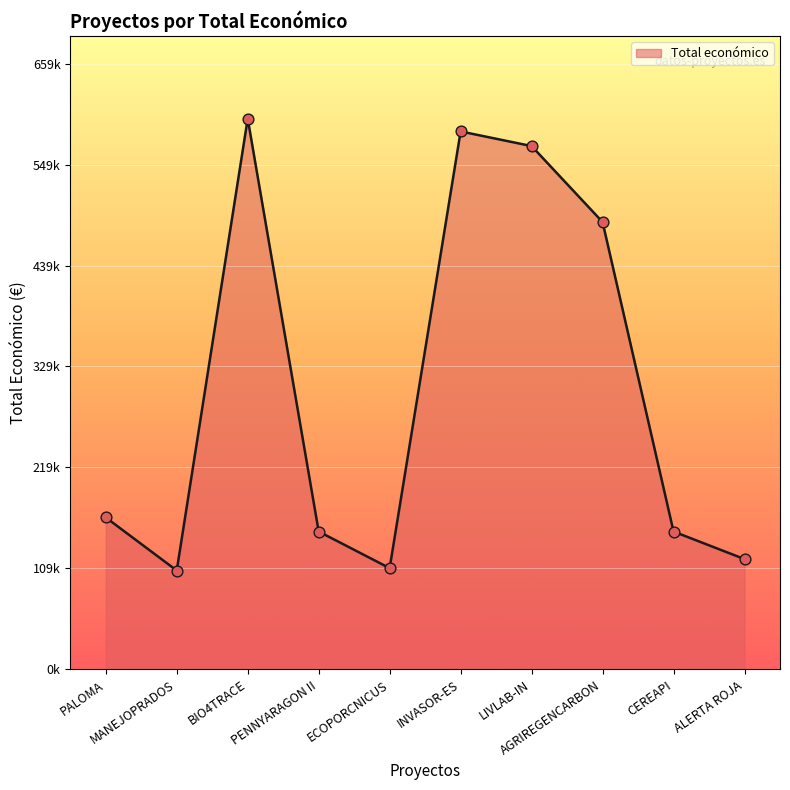

Between MANEJOPRADOS and AGRIREGENCARBON, which is larger?

AGRIREGENCARBON